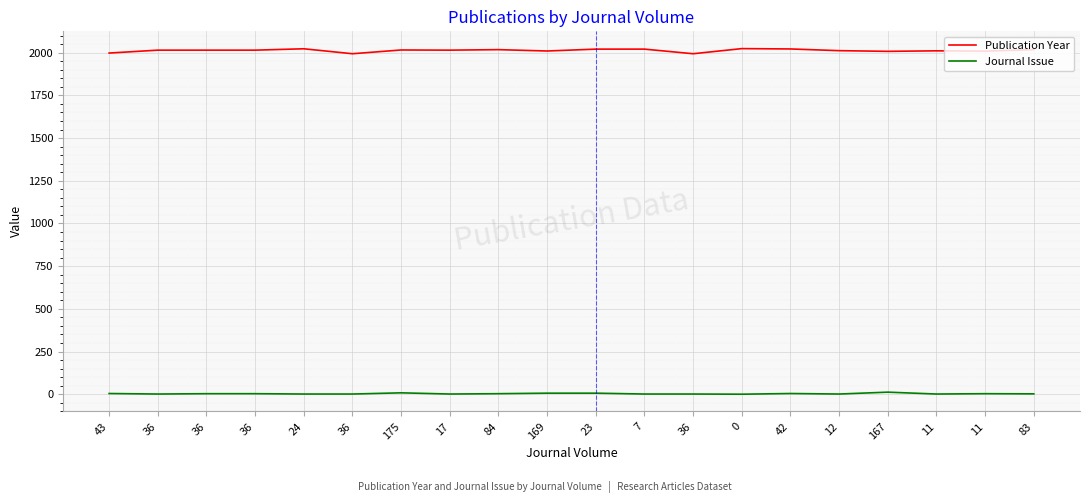

Reading left to right, list all the values displayed in this chart.

Publication Year: 43=1998	36=2015	36=2015	36=2015	24=2023	36=1994	175=2016	17=2015	84=2018	169=2010	23=2021	7=2021	36=1994	0=2024	42=2022	12=2012	167=2008	11=2011	11=2009	83=2018
Journal Issue: 43=4	36=1	36=3	36=3	24=1	36=1	175=8	17=1	84=3	169=6	23=6	7=1	36=1	0=0	42=4	12=1	167=12	11=1	11=3	83=2